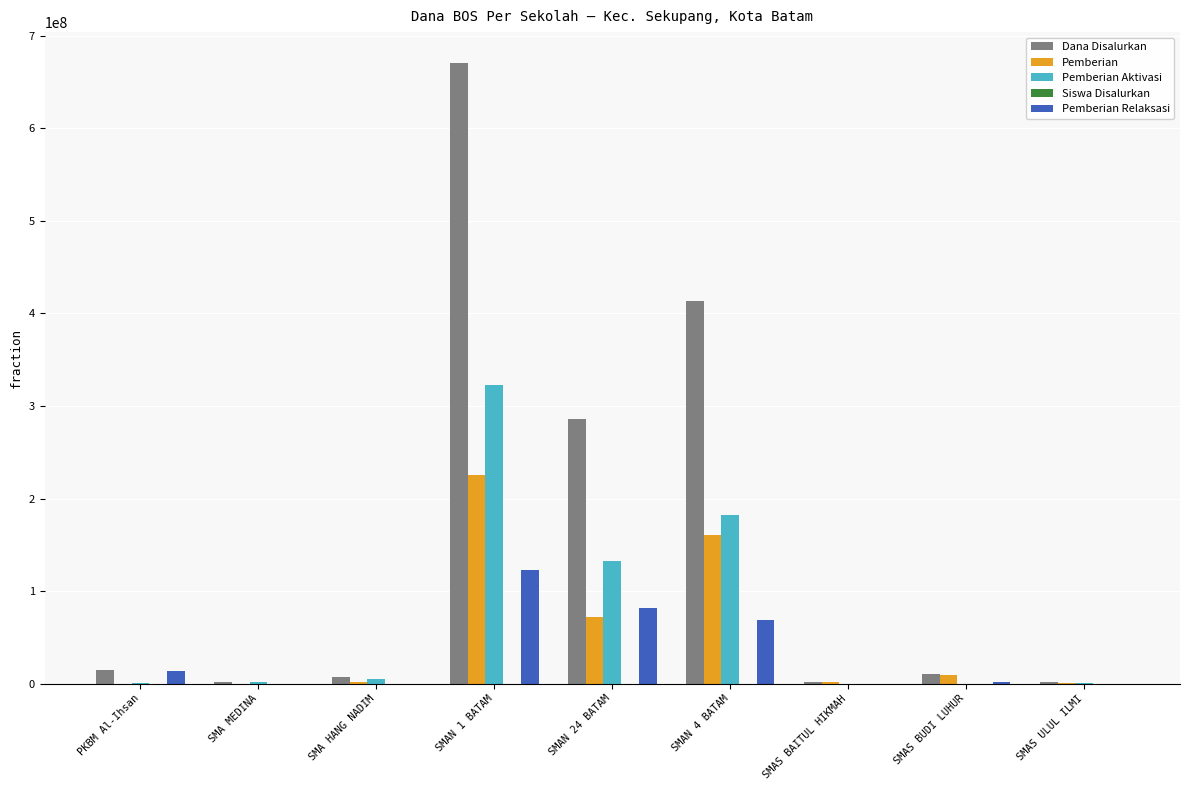

Which category has the highest value in the Pemberian series?

SMAN 1 BATAM